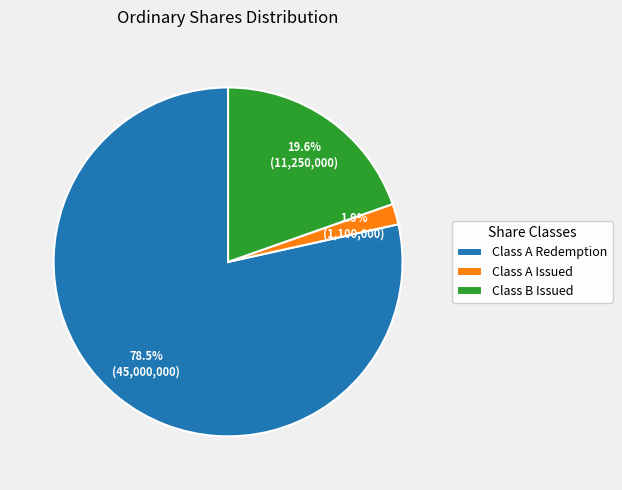

Rank the categories by value from highest to lowest.

Class A Redemption, Class B Issued, Class A Issued